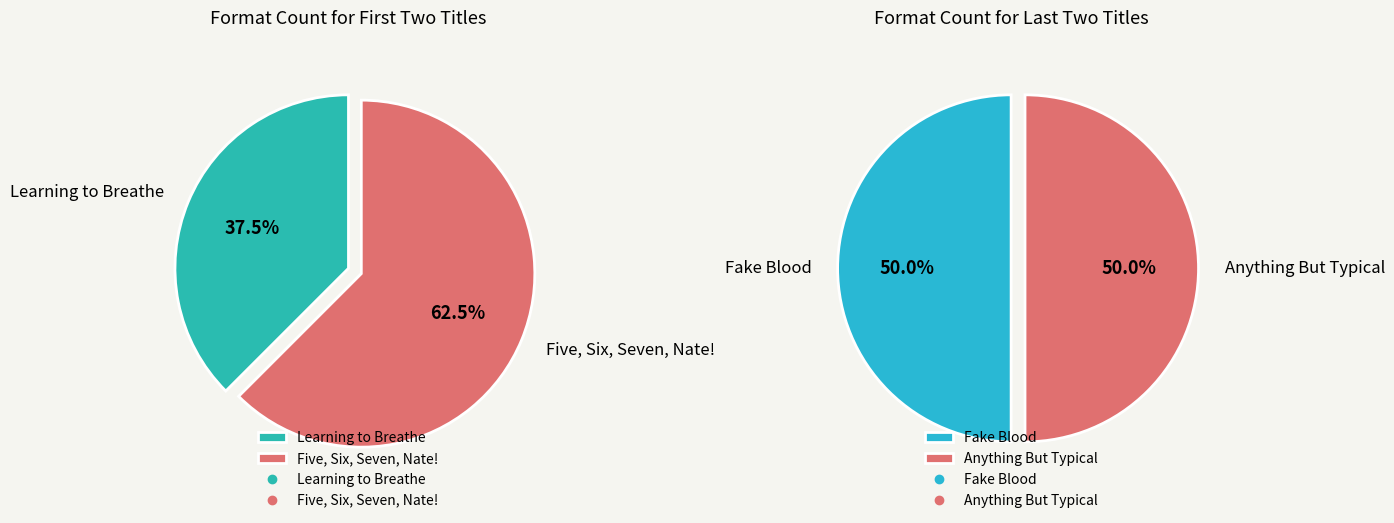

Which slice is the smallest?

Learning to Breathe